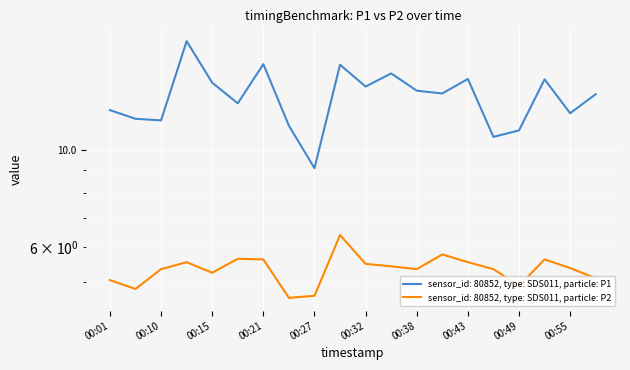

What is the value of the P2 point at the 9th from the left?

4.7